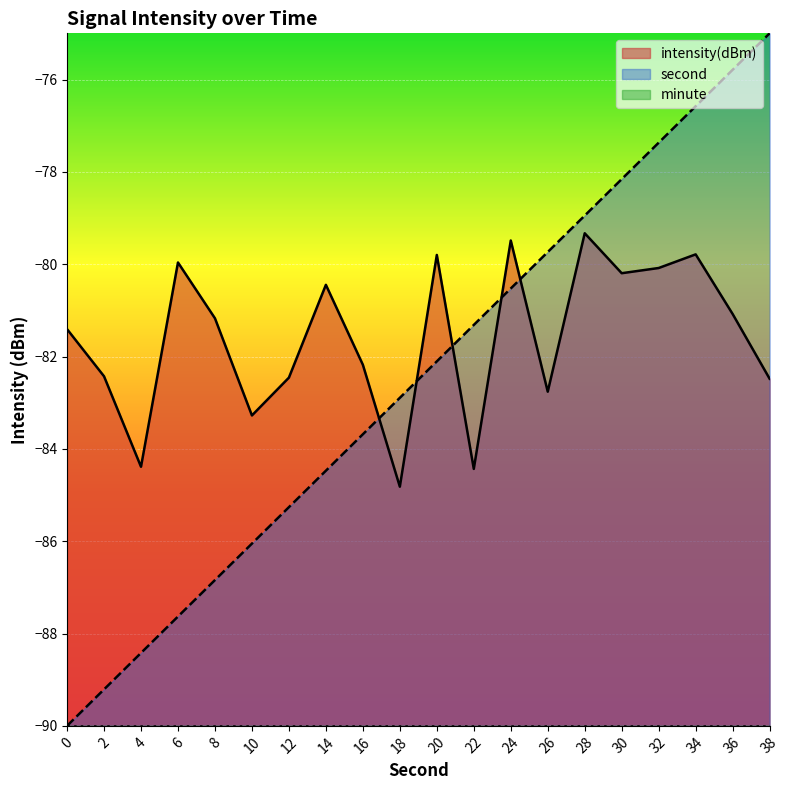

Where does the intensity(dBm) series first go above -81?

6